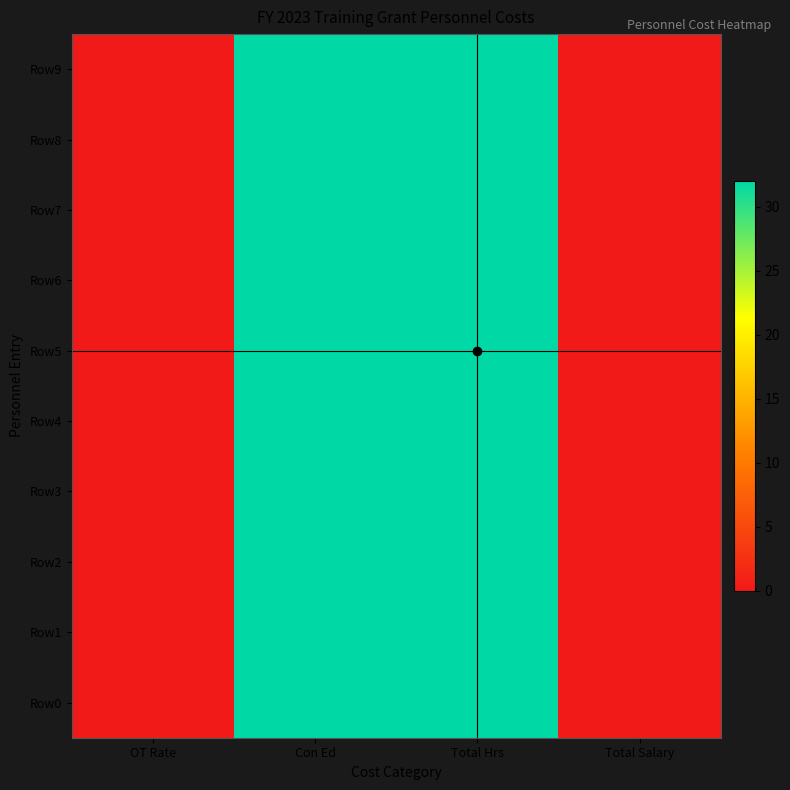

What is the maximum value shown in the chart?

32